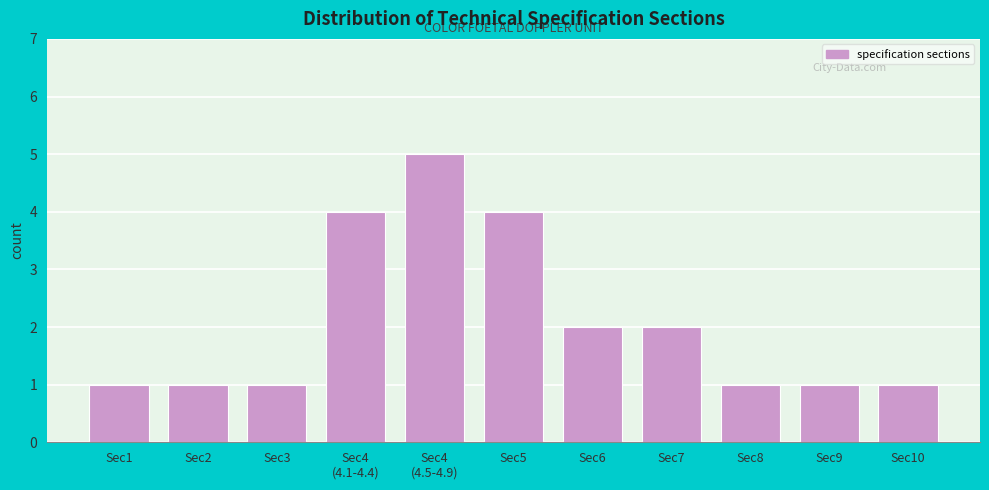

Reading right to left, extract all data points from this chart.

1	1	1	2	2	4	5	4	1	1	1